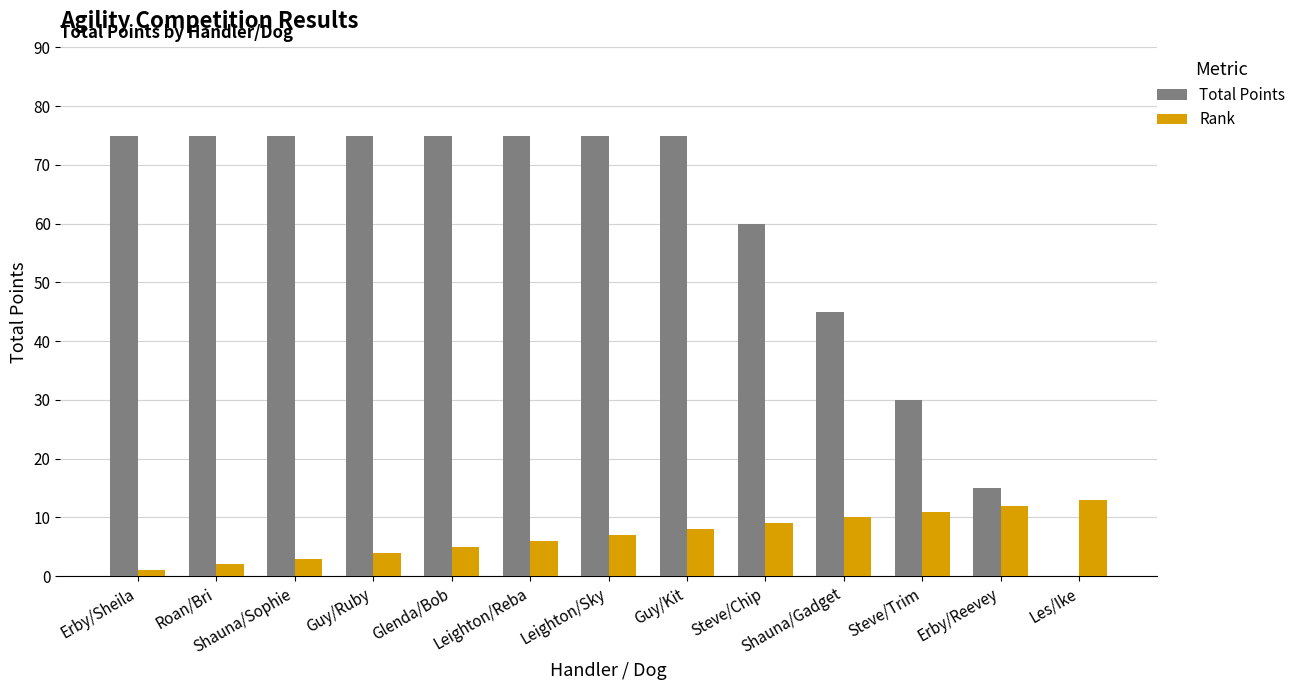

What is the greatest value displayed?

75